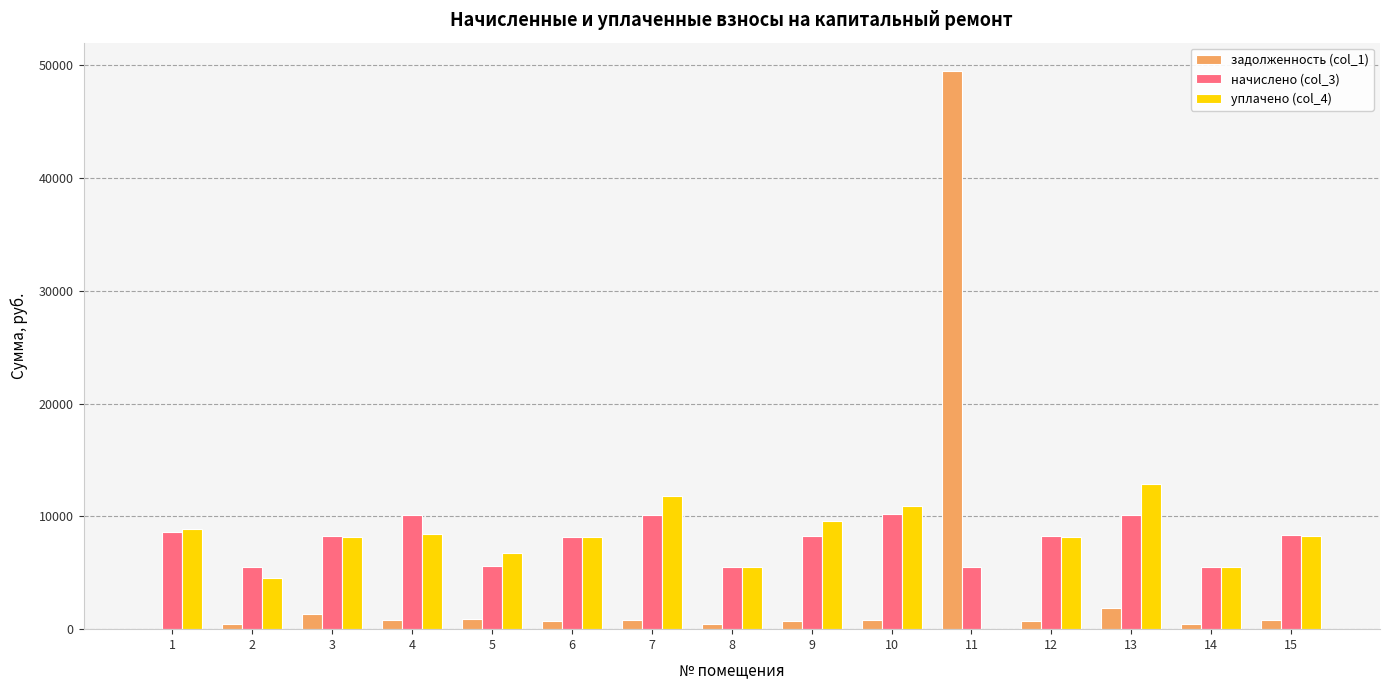

At which category is the sum across all series the highest?

11